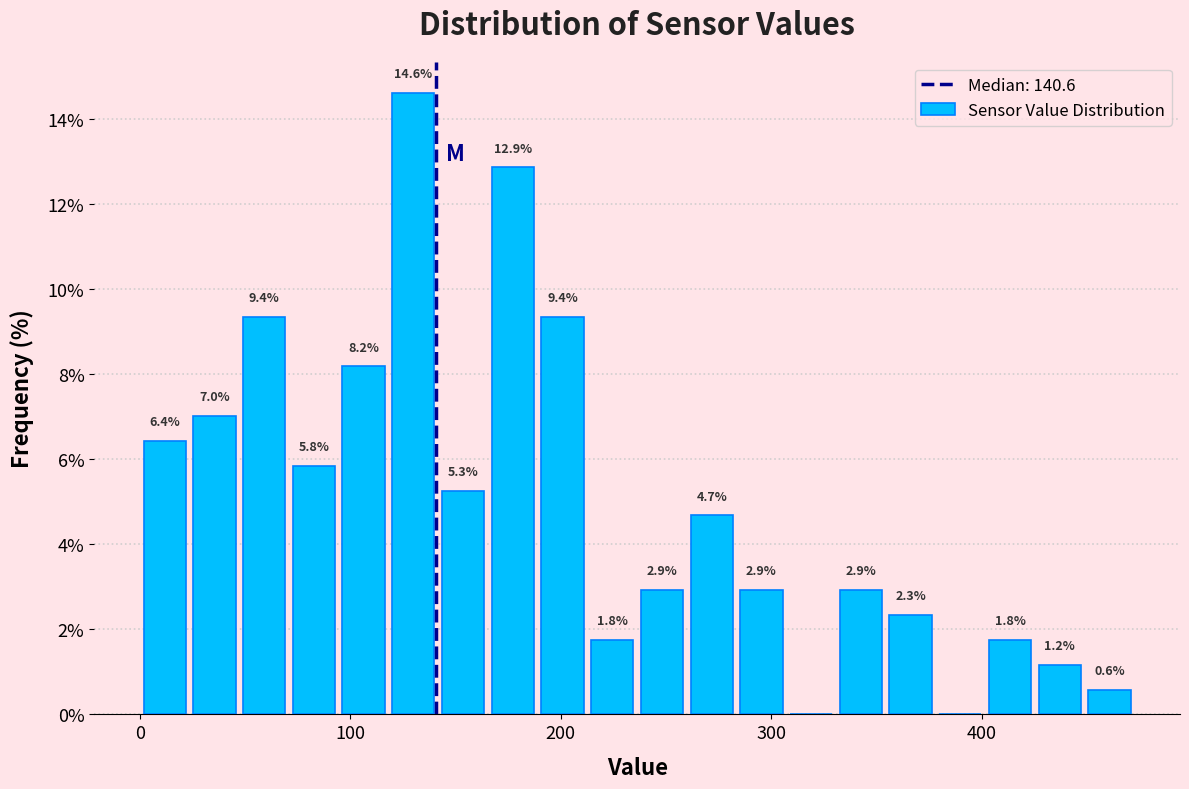

Read against the x-axis, roughly where is the centre of the tallest bar?

130